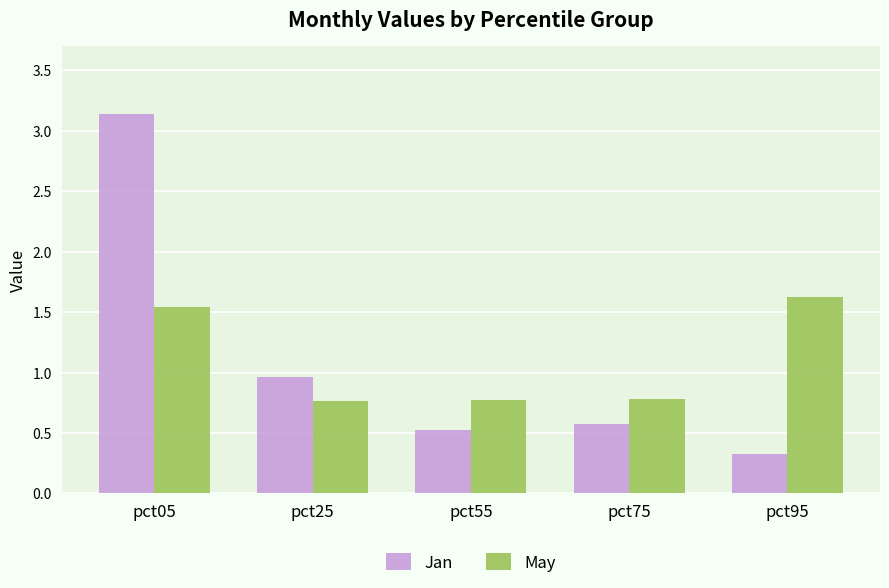

At which category is the sum across all series the highest?

pct05